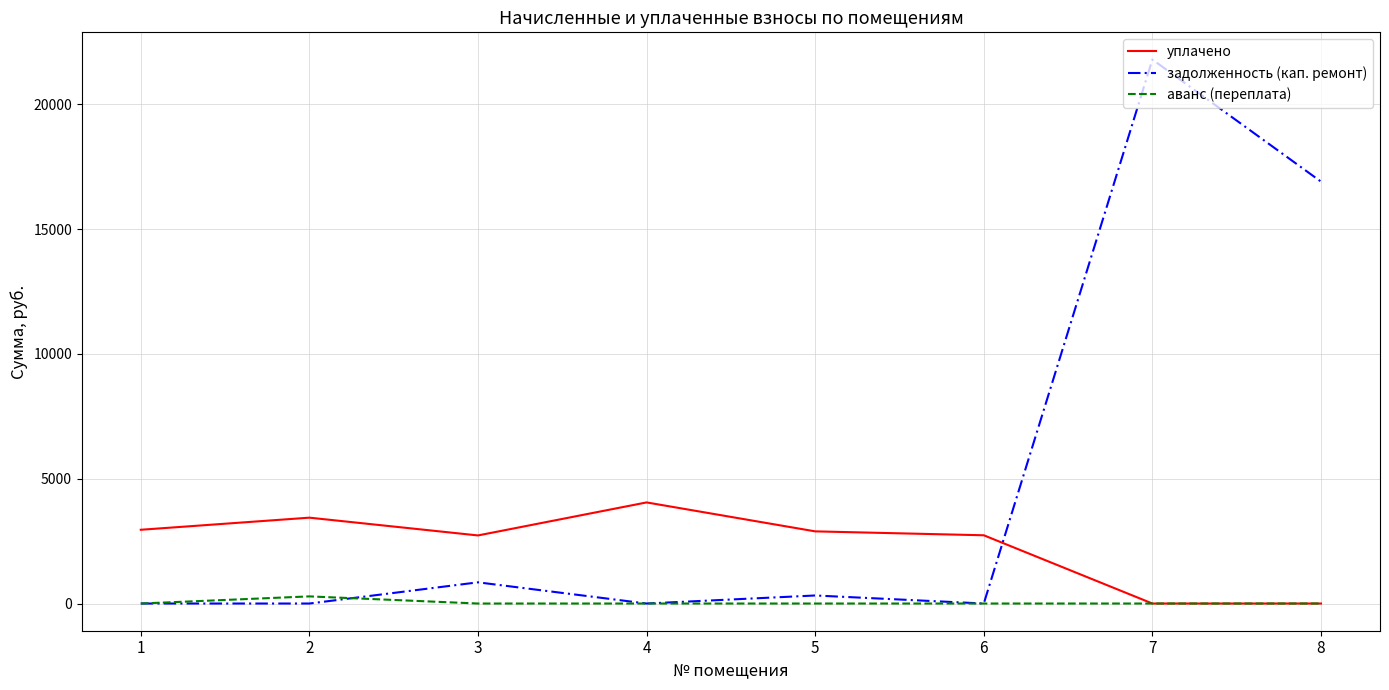

True or false: задолженность (кап. ремонт) has more than 0 interior local peaks.

True